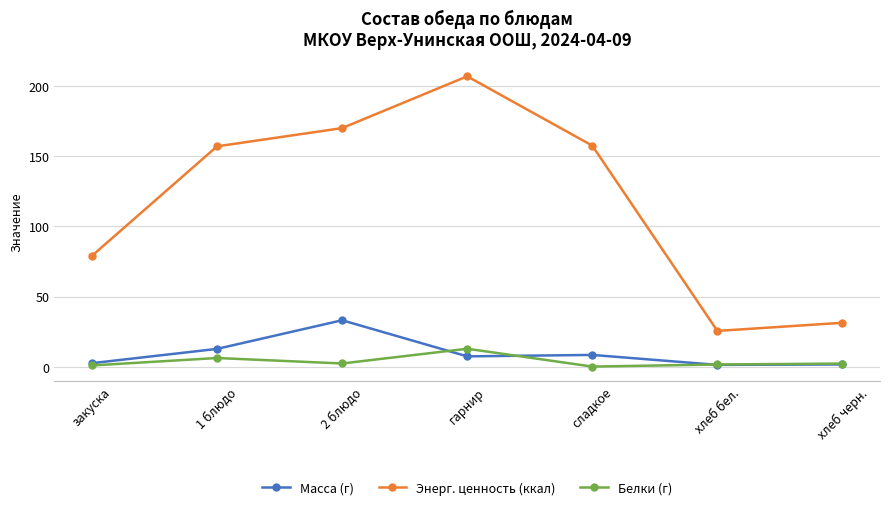

At which category does Энерг. ценность (ккал) reach its first local valley?

хлеб бел.